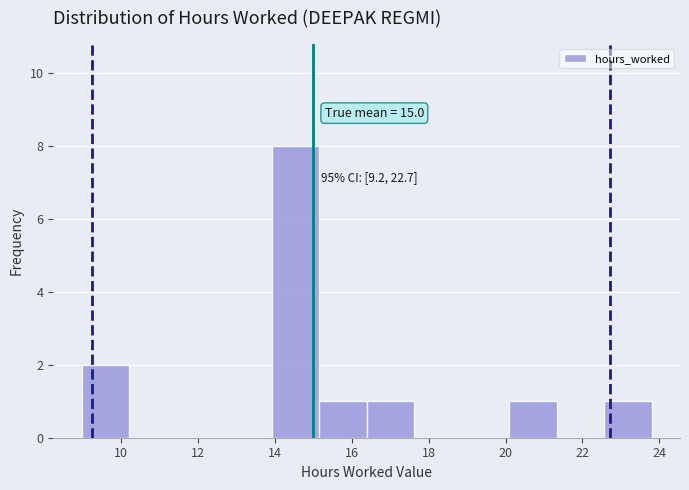

Over which range of the x-axis is the bar tallest?

14.0 to 15.2